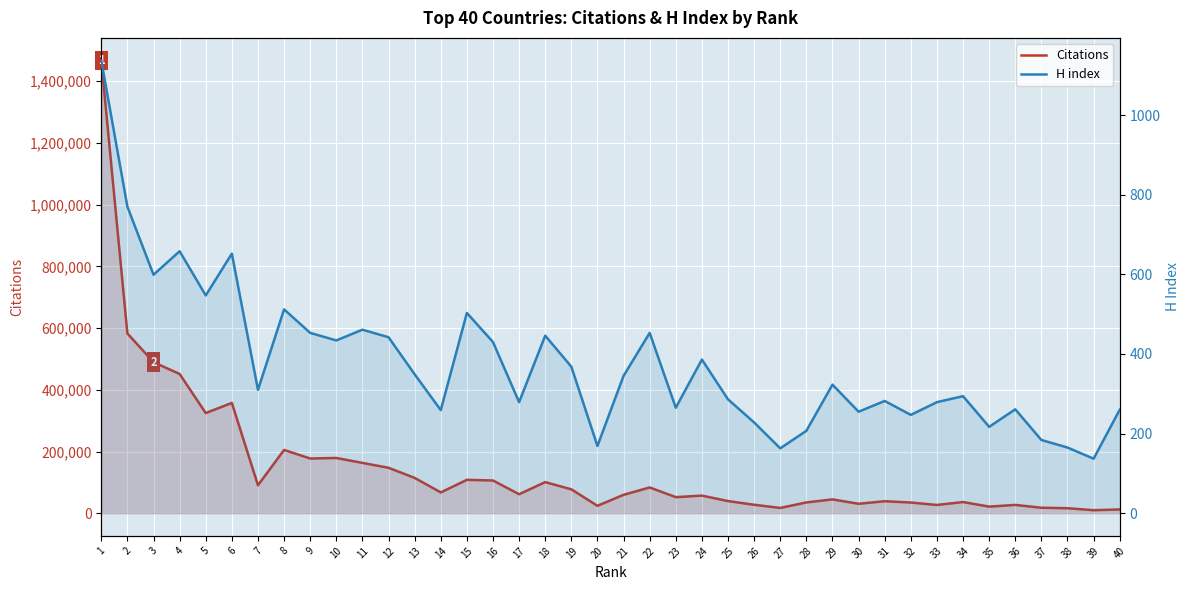

What is the difference between the Citations values at 8 and 11?

42024